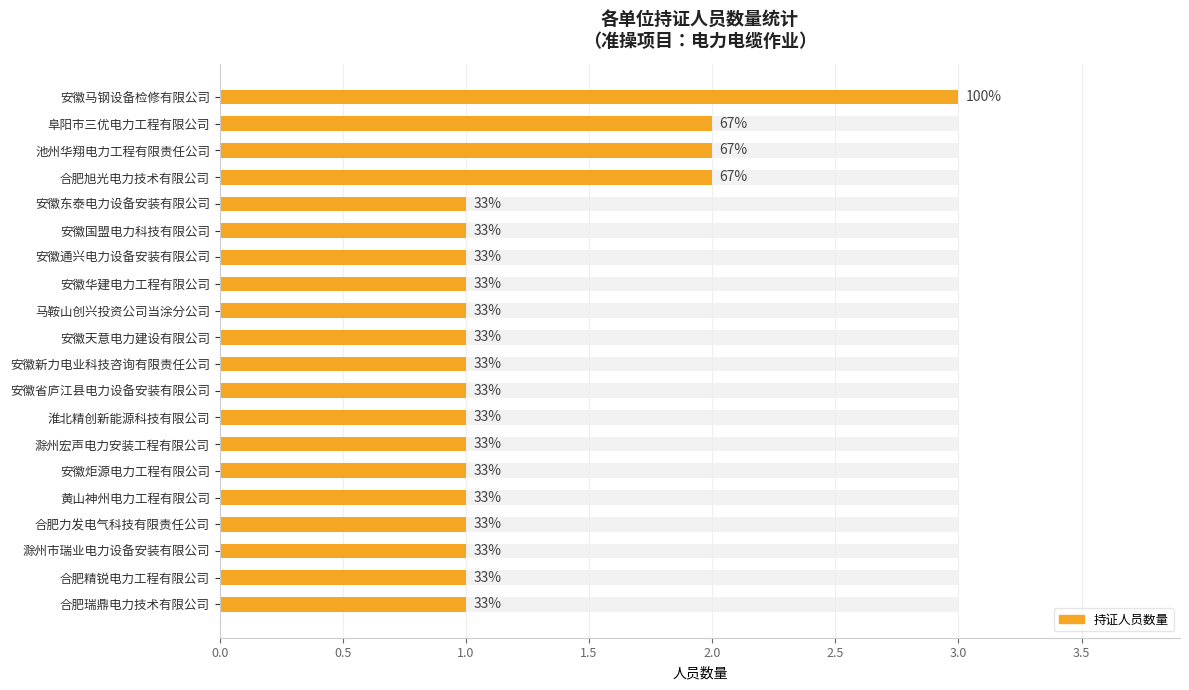

What is the difference between the second highest and minimum values?

1